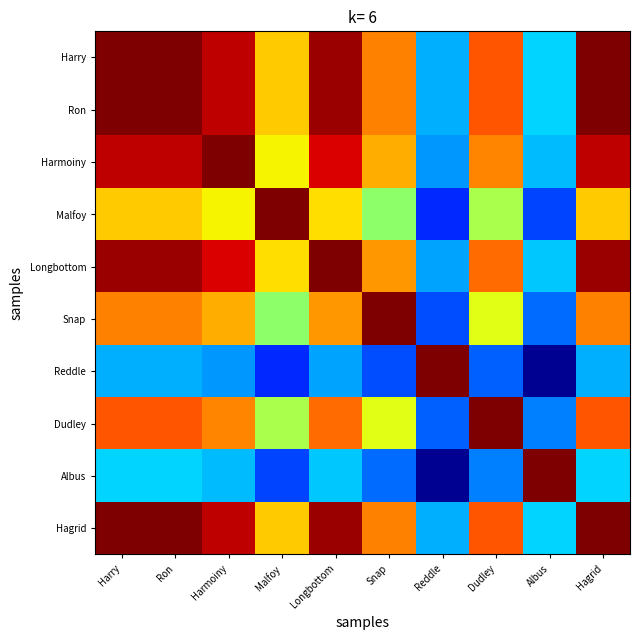

At how many categories does at least one series exceed 0?

10